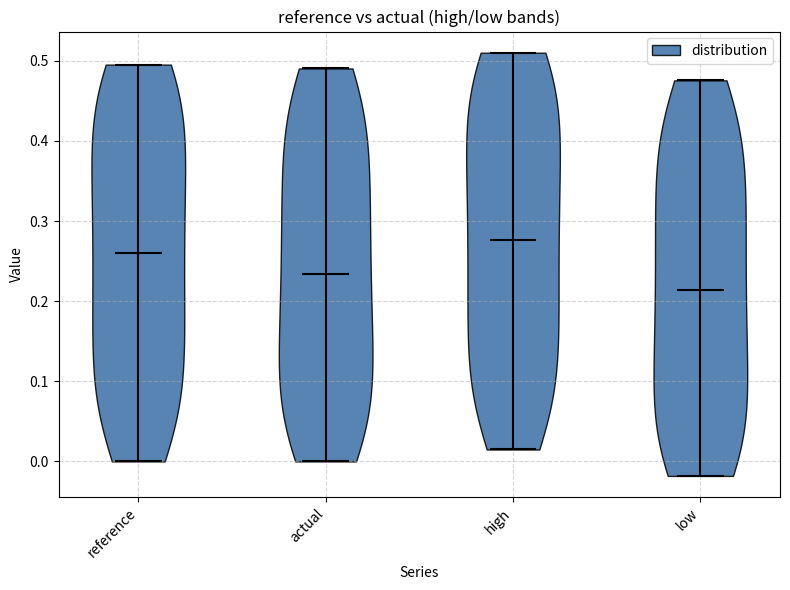

Reading left to right, read every violin against the y-axis: where its median line is, and the lowest and highest points it reaches. The values are not printed on the chart, so give them approximately, as read against the axis.

reference: median line 0.26, lowest point 0.00, highest point 0.50
actual: median line 0.23, lowest point 0.00, highest point 0.49
high: median line 0.28, lowest point 0.01, highest point 0.51
low: median line 0.21, lowest point -0.02, highest point 0.48